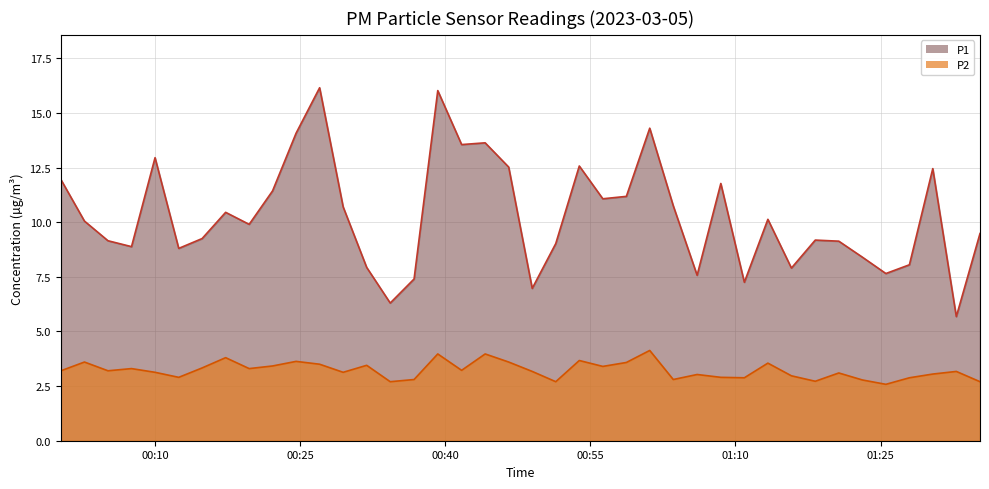

At which label is P1 closest to 10?

2023-03-05T00:02:41